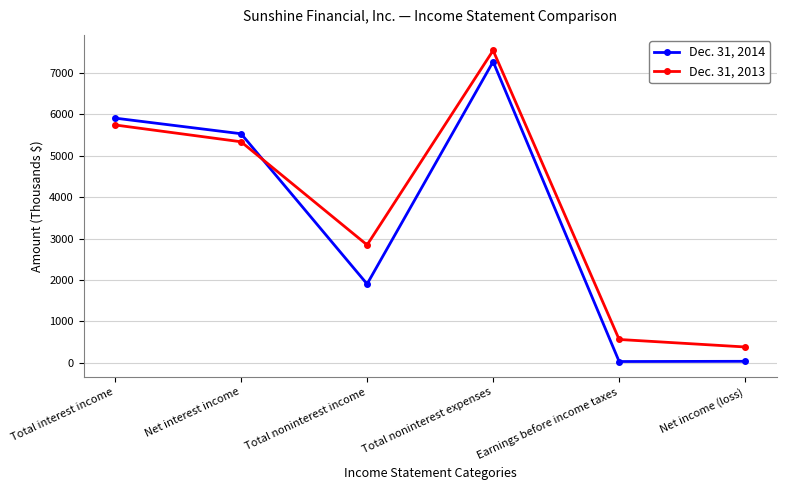

True or false: Dec. 31, 2013 has more than 1 interior local peaks.

False